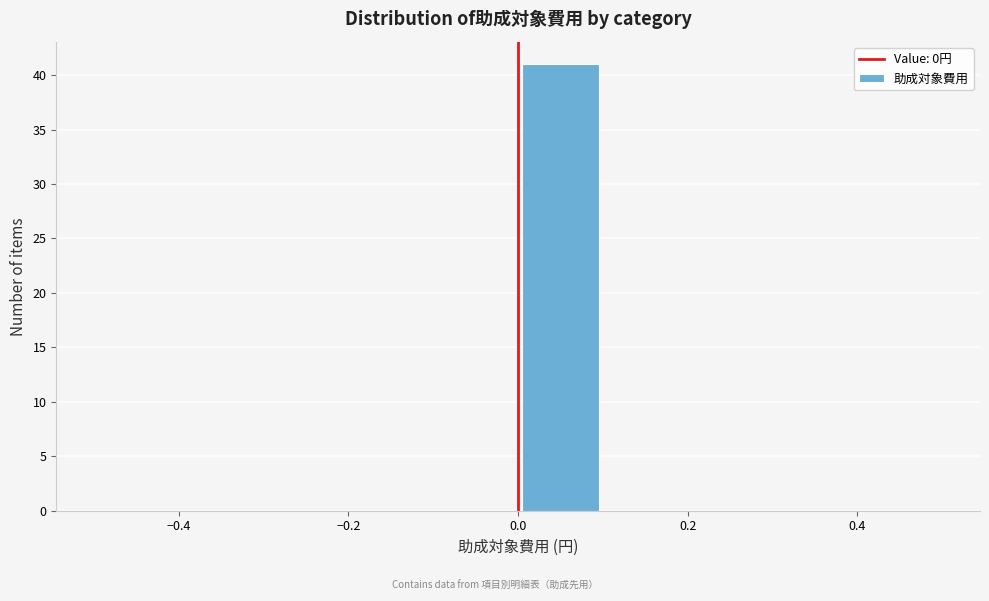

Which range on the x-axis has the tallest bar?

0.0 to 0.1